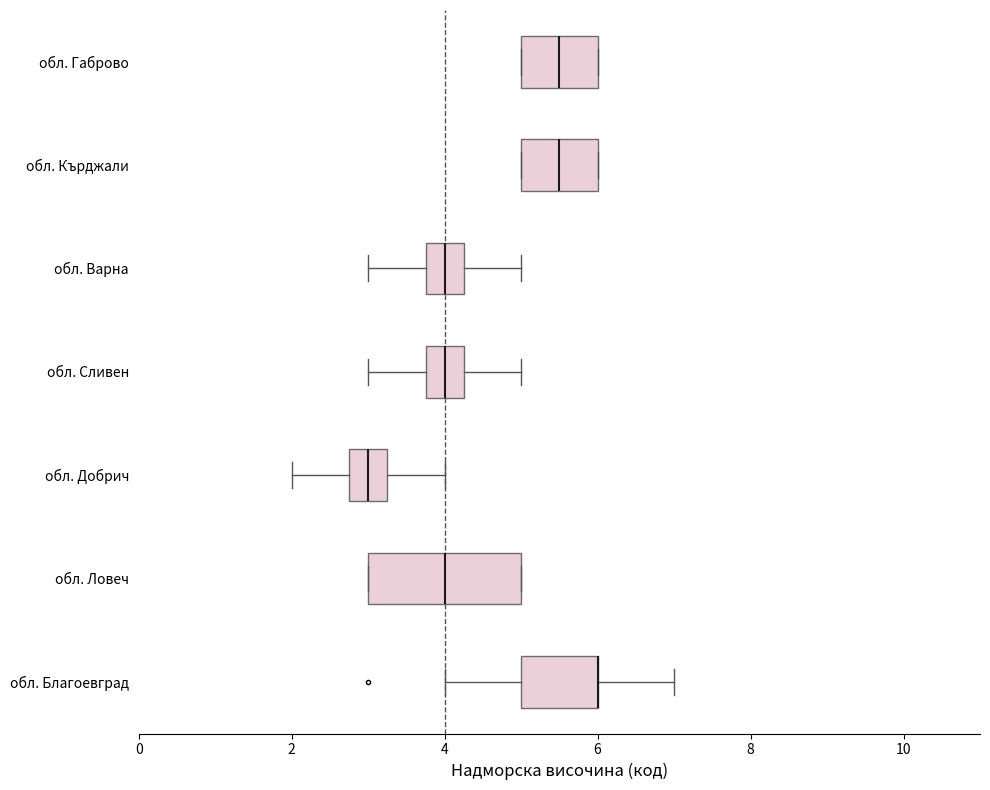

Where is the left edge of the box for обл. Кърджали on the x-axis? The values are not printed on the chart, so give them approximately, as read against the axis.

5.0